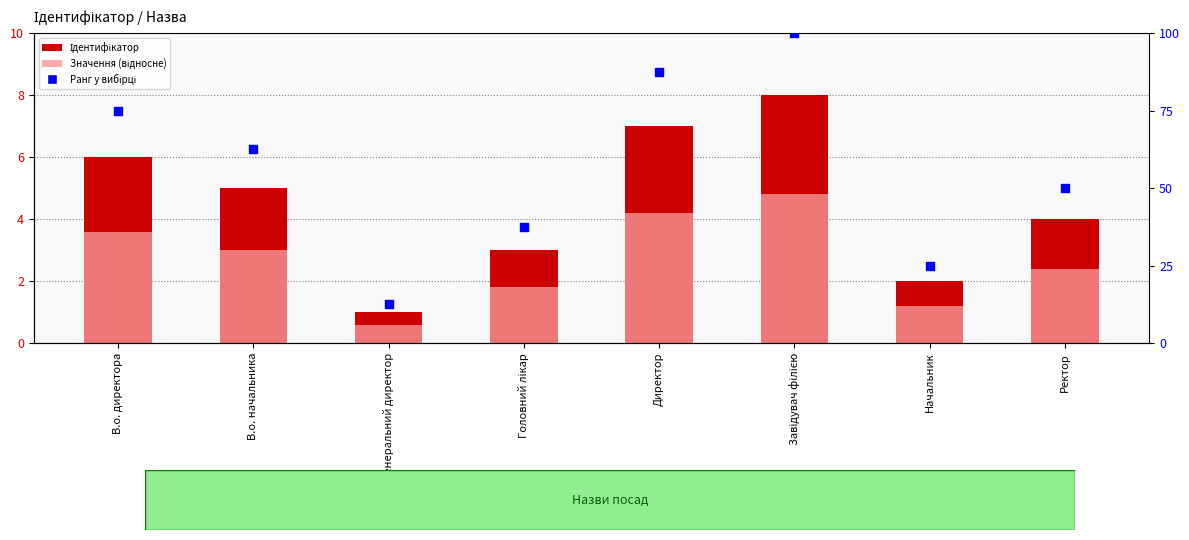

Which series reaches the maximum Y coordinate?

Ранг у вибірці